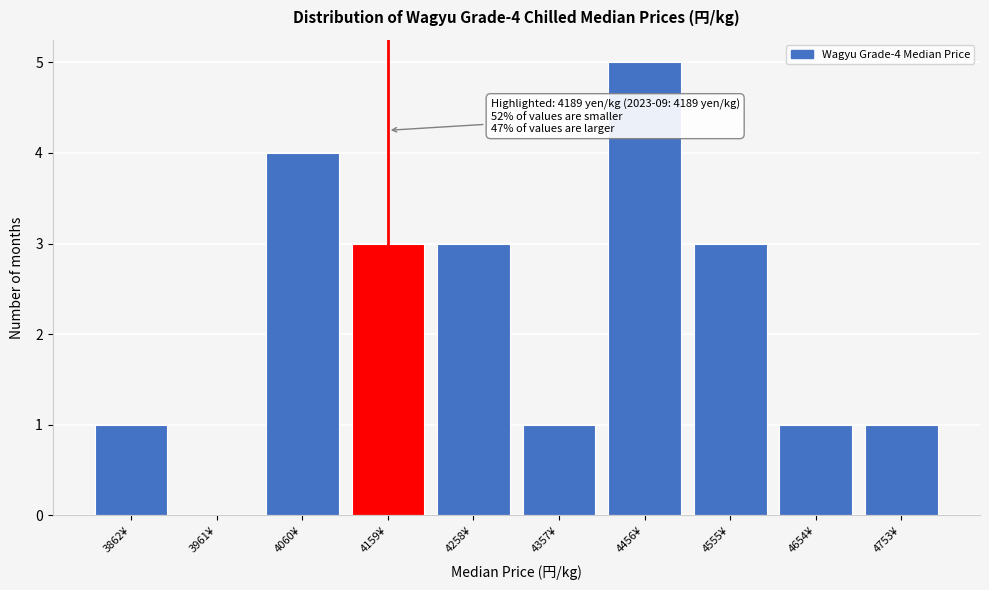

Reading right to left, what are all the values shown in this chart?

4753¥=1	4654¥=1	4555¥=3	4456¥=5	4357¥=1	4258¥=3	4159¥=3	4060¥=4	3961¥=0	3862¥=1